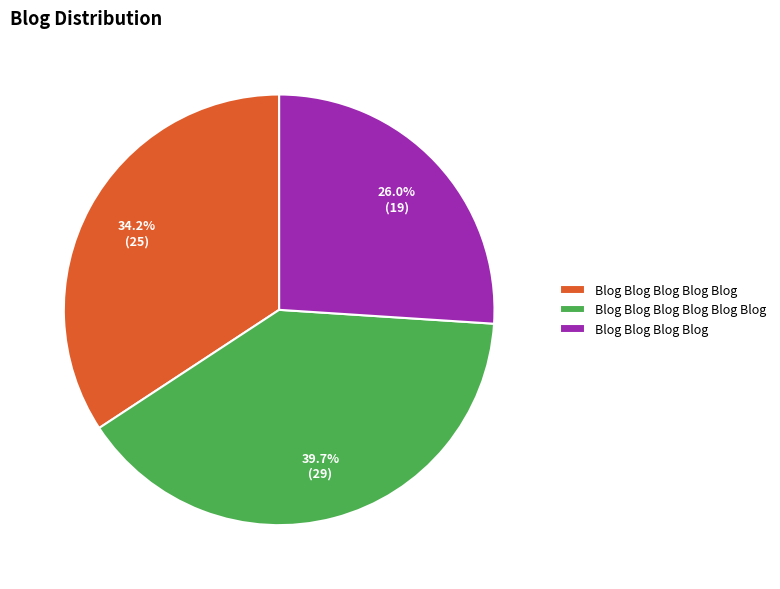

To the nearest percent, what percentage of the pie is Blog Blog Blog Blog Blog?

34%